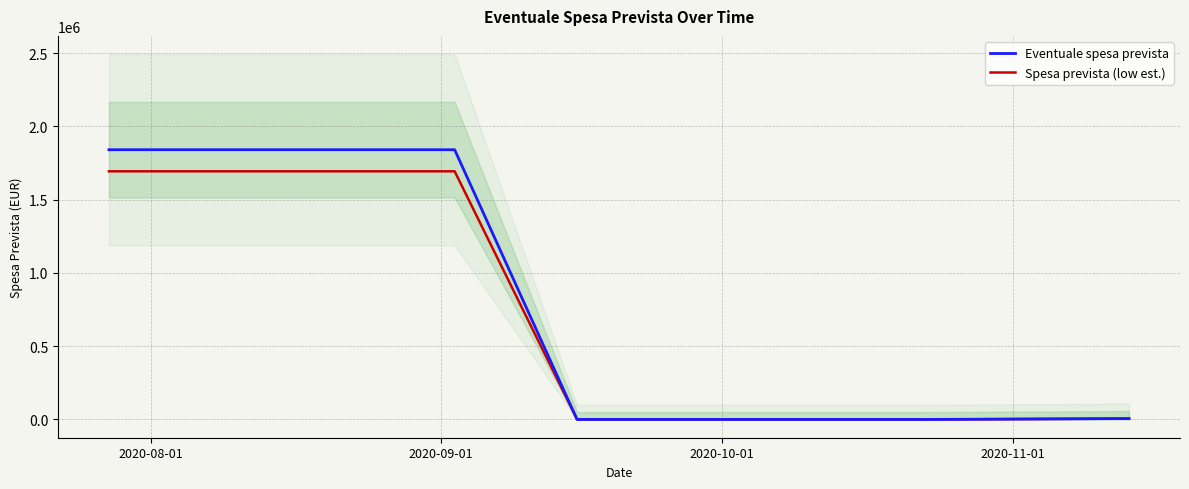

What is the highest value of the Eventuale spesa prevista series?

1840527.0